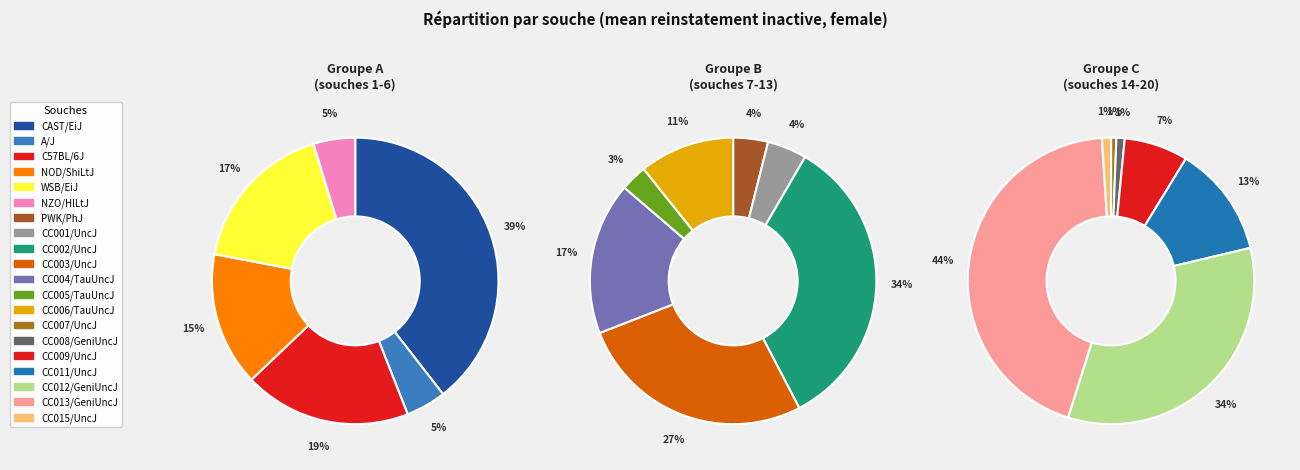

Which category has the biggest portion of the pie?

CC013/GeniUncJ